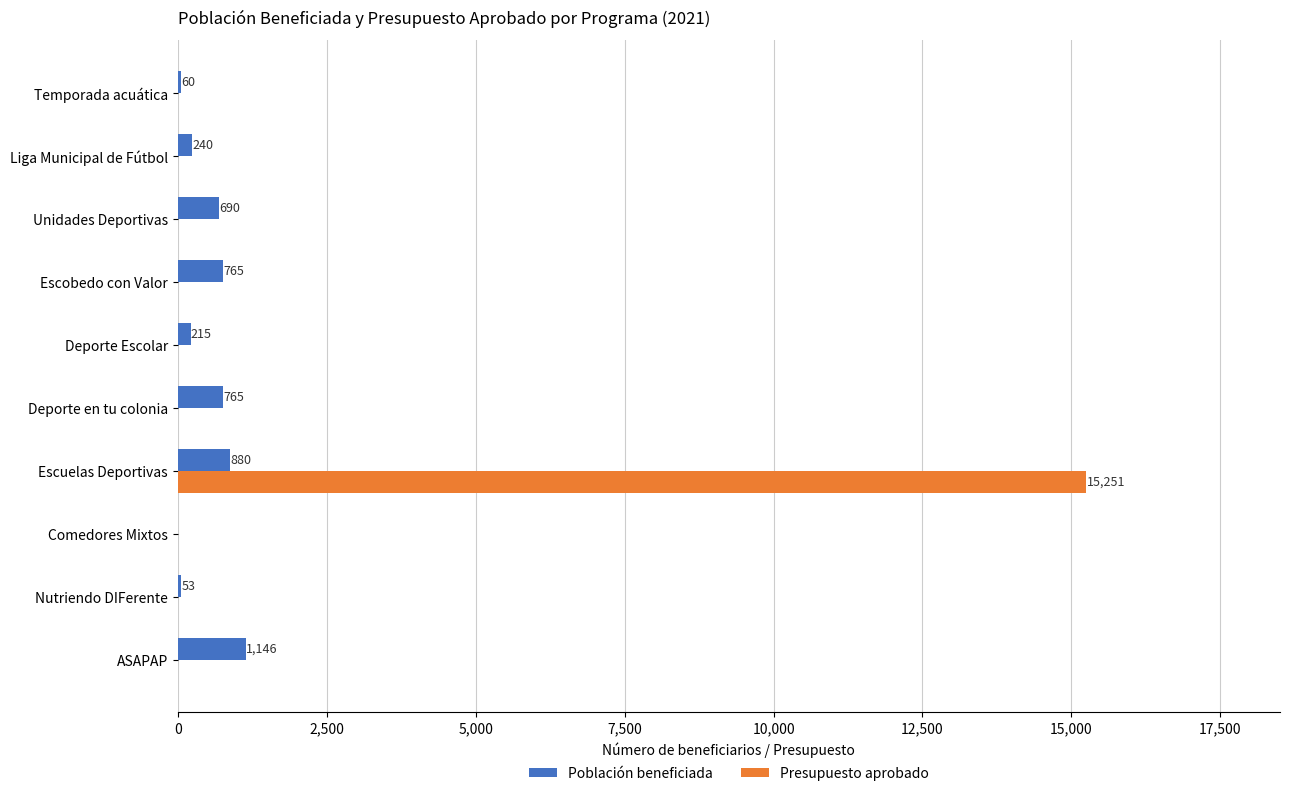

What is the approximate value of Población beneficiada at Deporte Escolar?

215